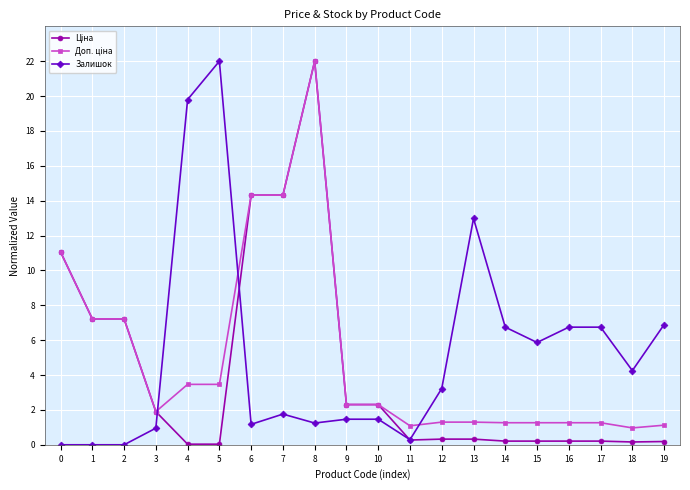

True or false: Залишок has more than 0 points higher than both neighbors.

True